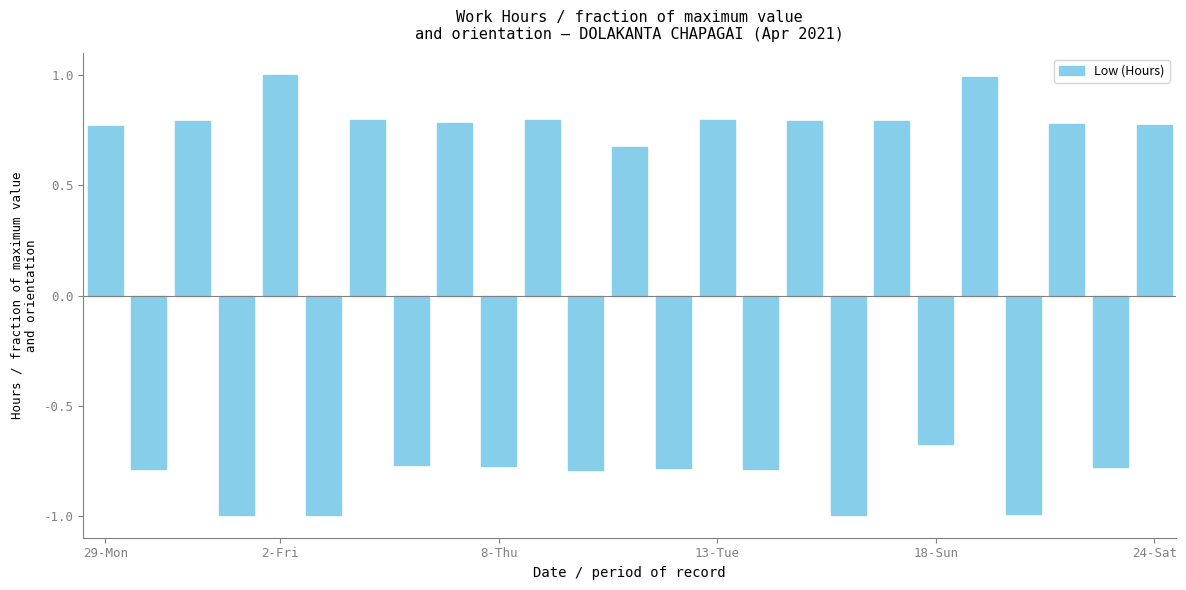

How many data points are less than 0?

12